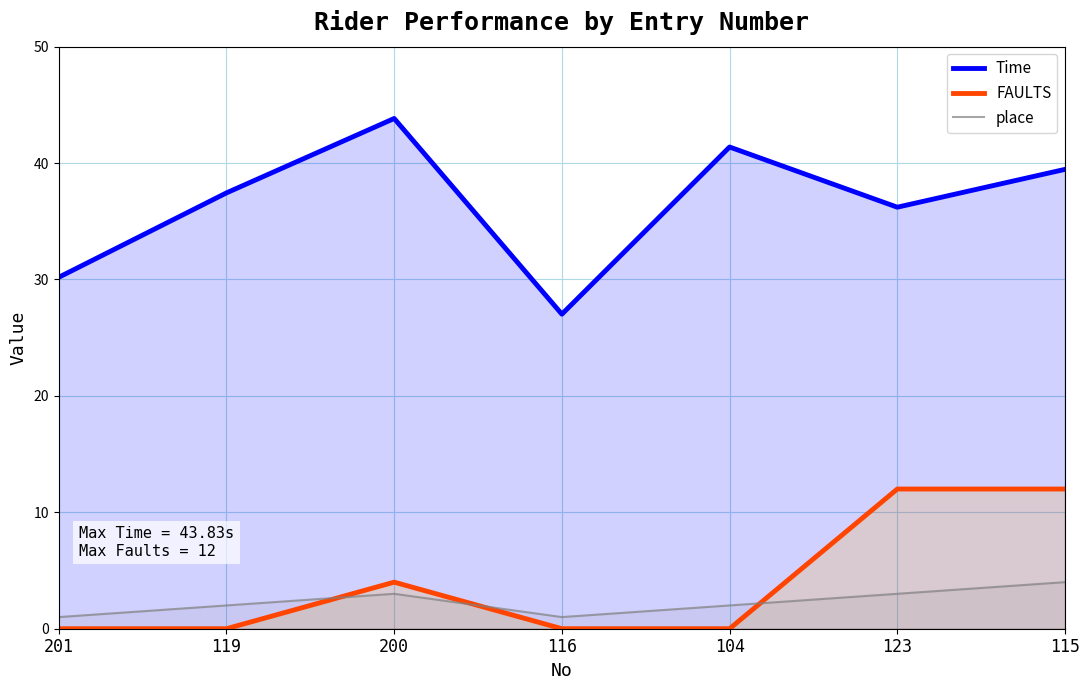

Count the FAULTS values in the range 0 to 12.

7